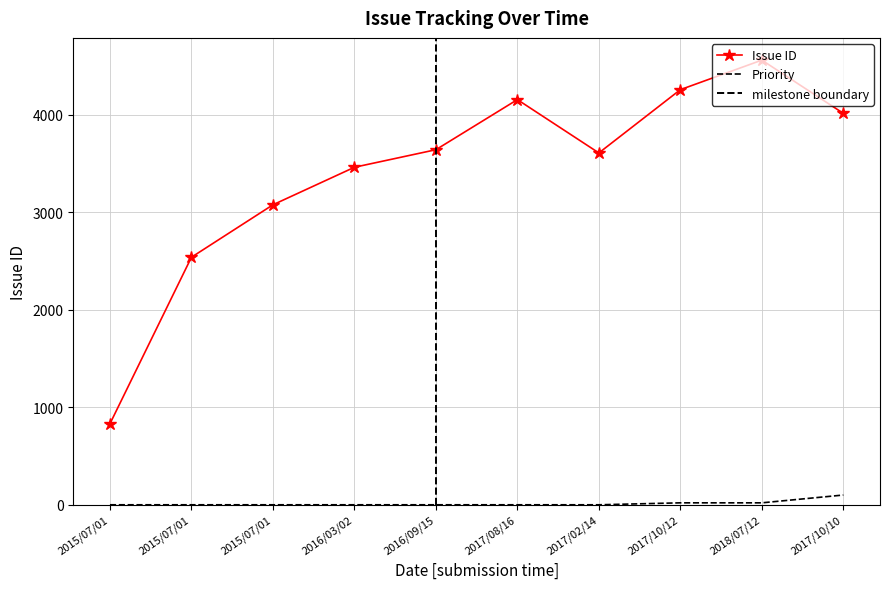

Does the chart have visible grid lines?

Yes